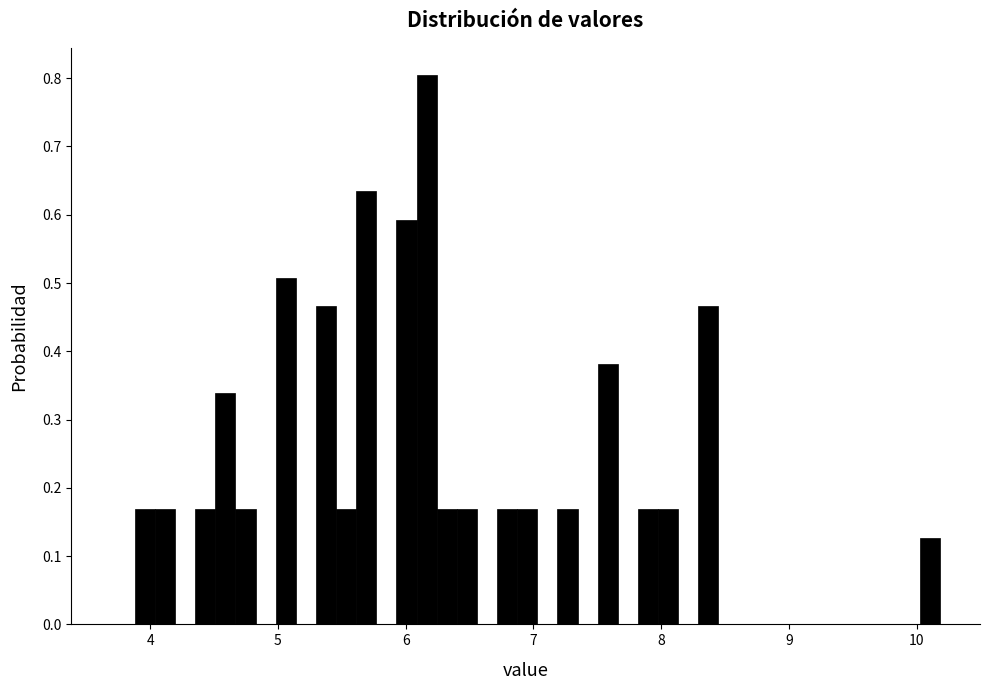

Around what value on the x-axis is the tallest bar? Give the approximate position of its centre, as read against the axis.

6.2